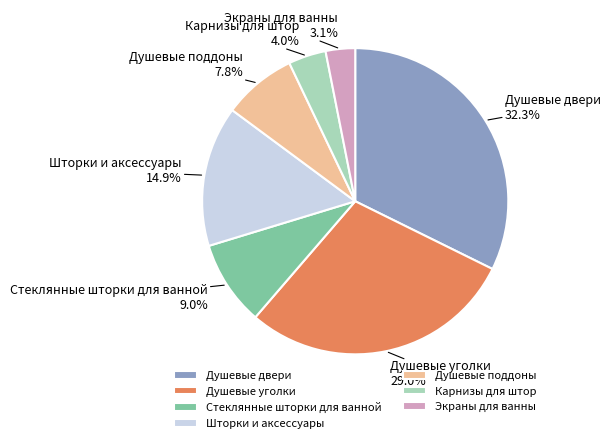

Which slice is the smallest?

Экраны для ванны